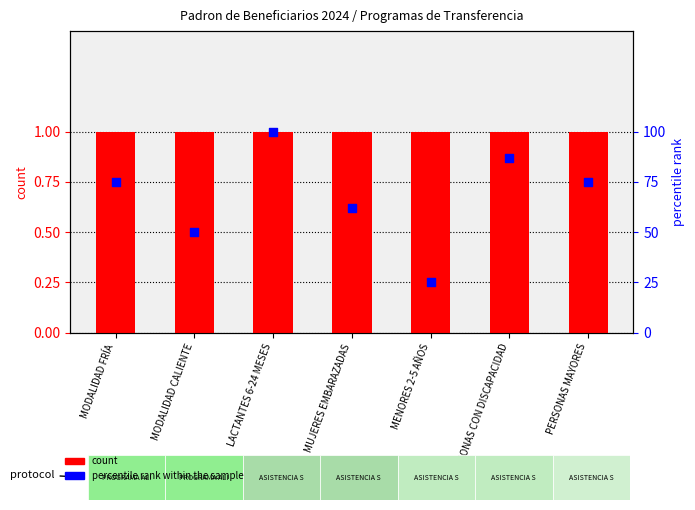

Which series contains the lowest Y value?

count